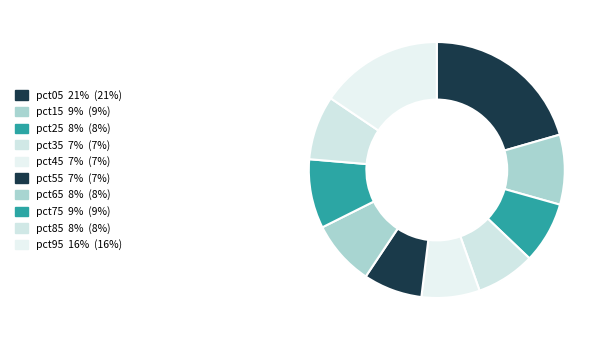

What percentage is the pct75 slice, to the nearest percent?

9%